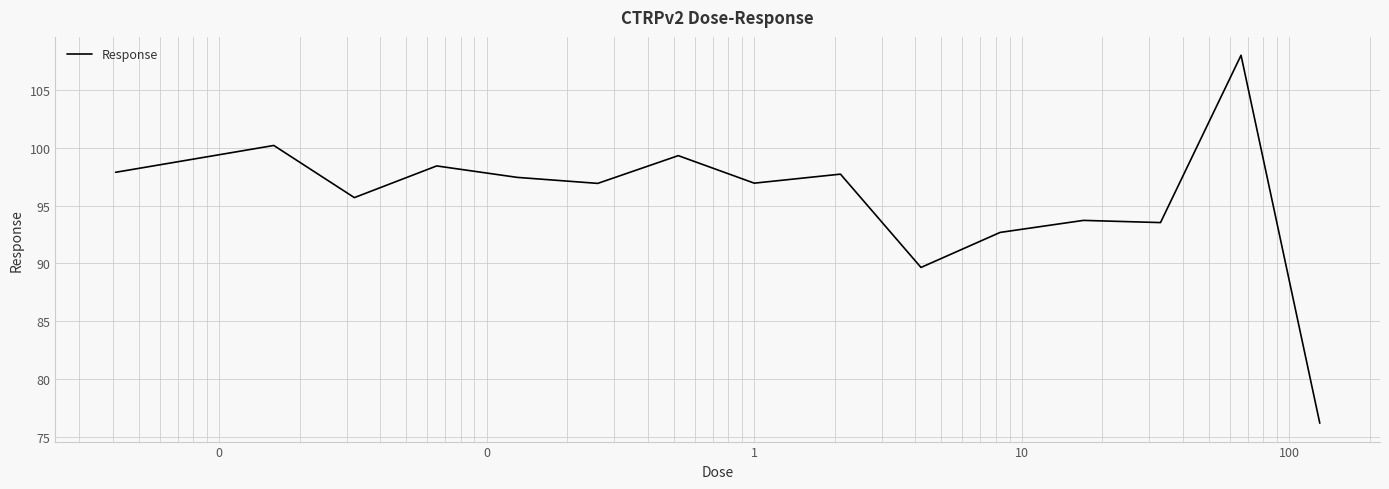

What is the smallest value displayed?

76.2